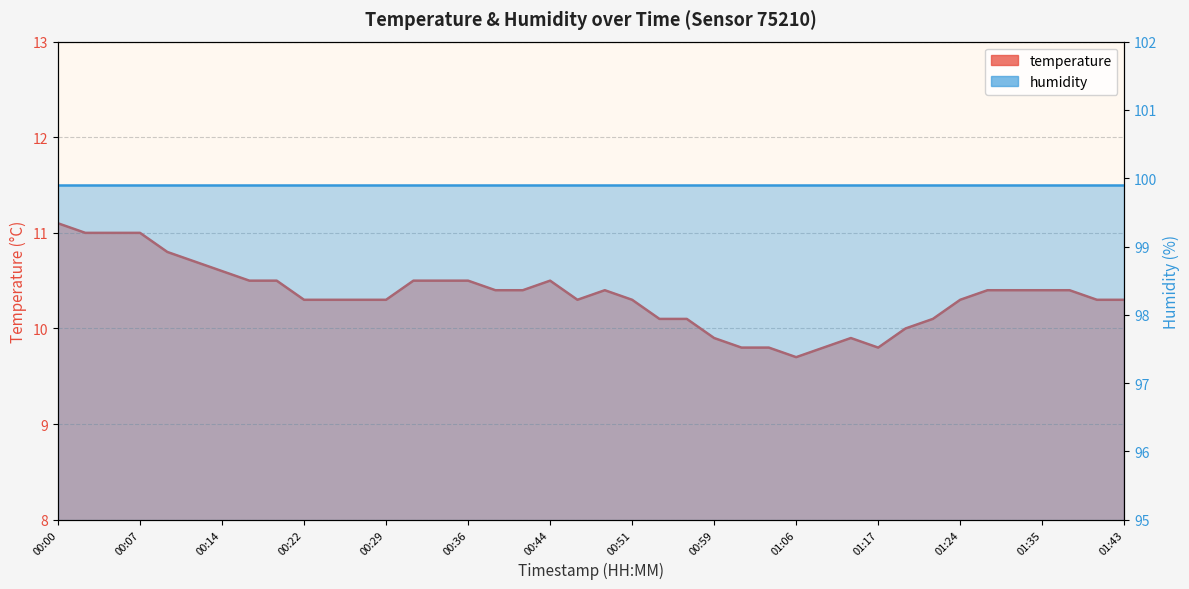

The value at 01:35 is 5.4. True or false?

False